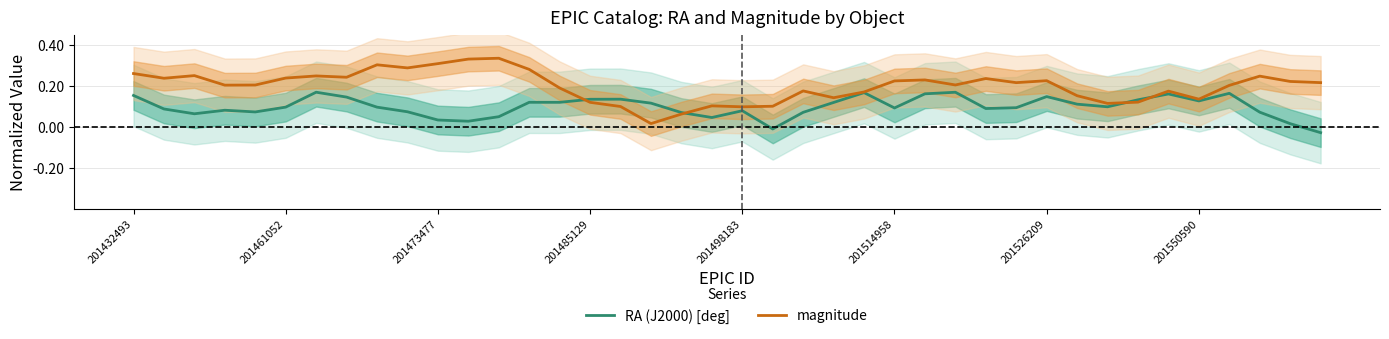

At which category is the sum across all series the highest?

201526209